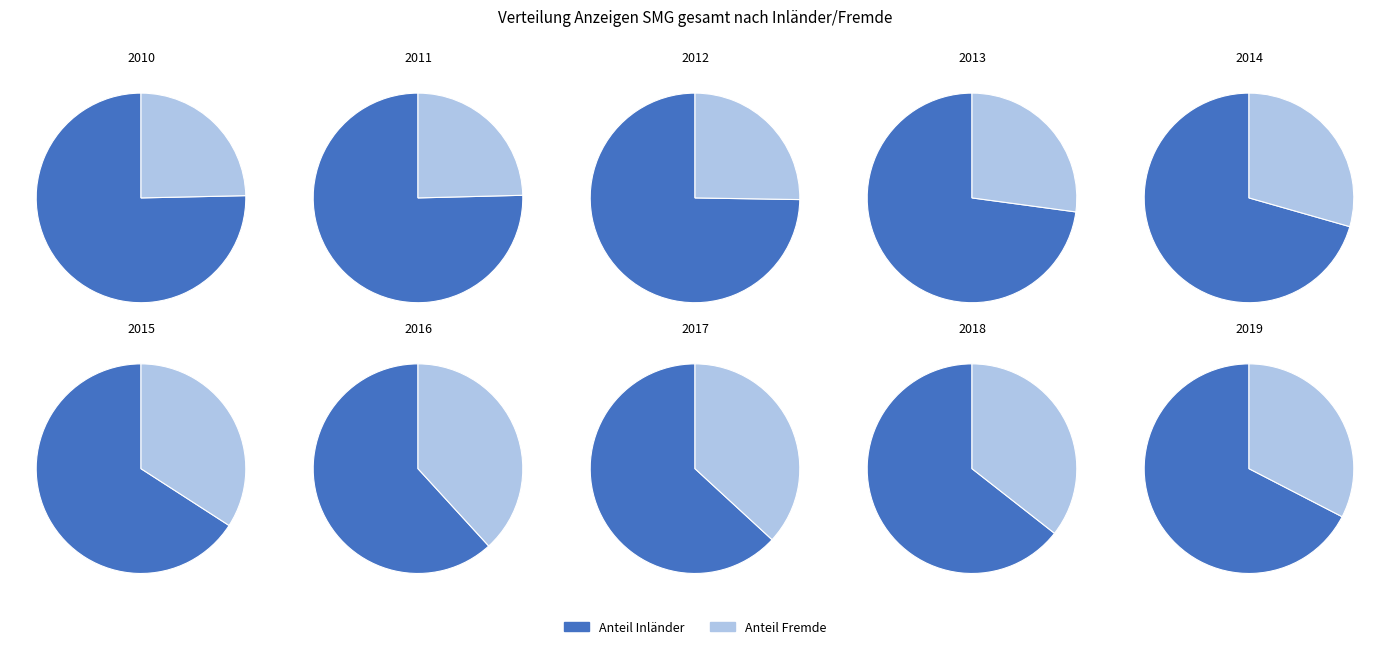

What is the largest slice in the pie chart?

2011